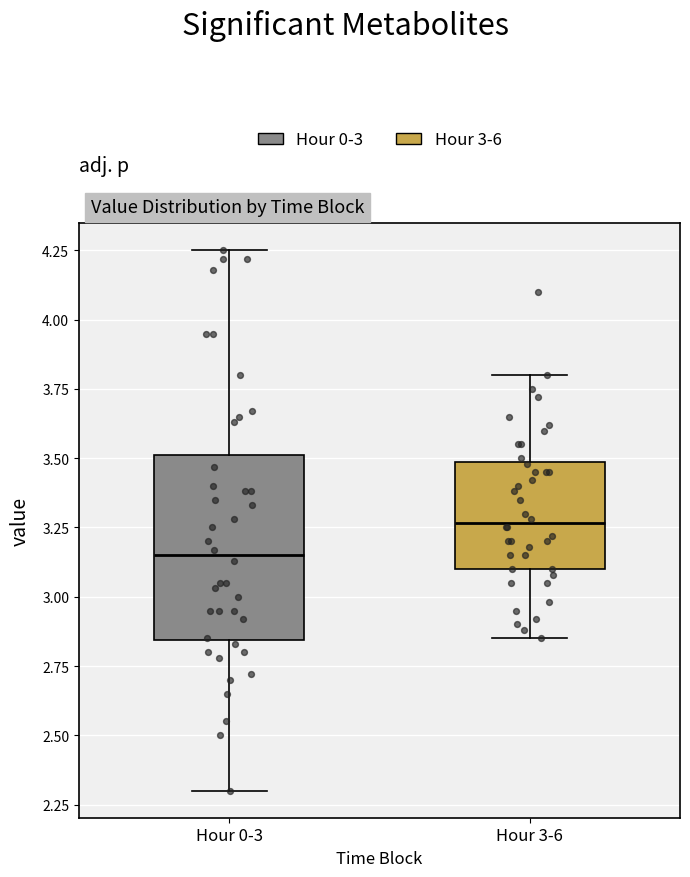

Which box is the tallest, from its lower edge to its upper edge?

Hour 0-3